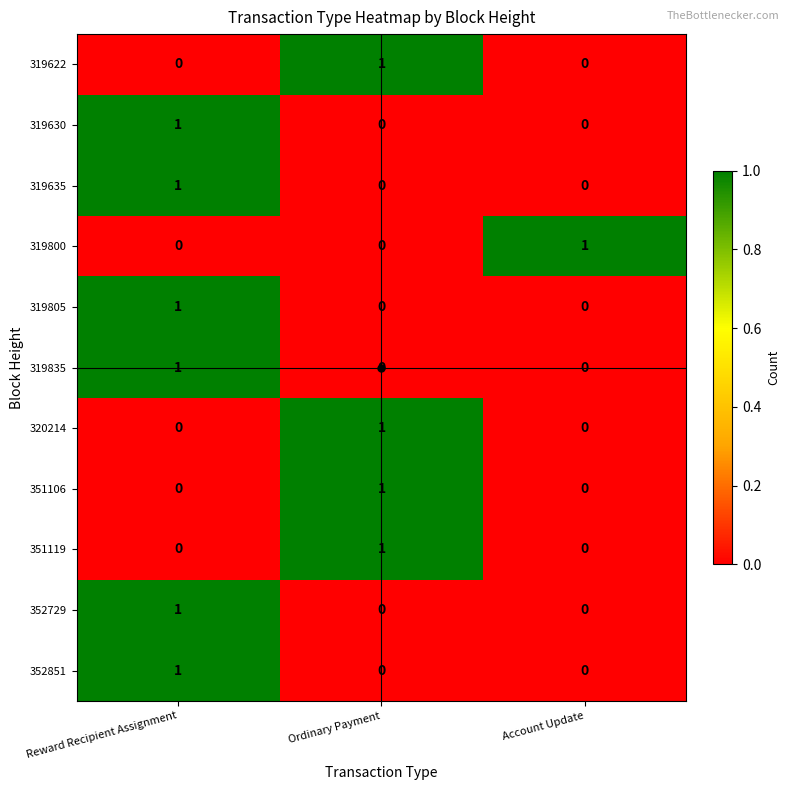

Is it true that 319835 equals 0 at Ordinary Payment?

True